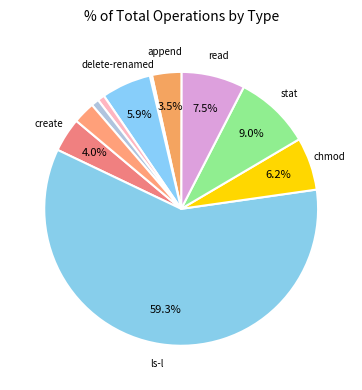

How many segments does this pie chart have?

11